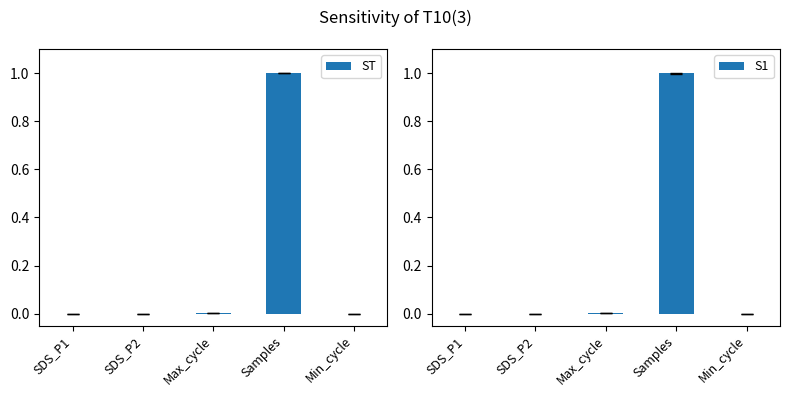

The value of ST at Samples is 1.0. True or false?

True